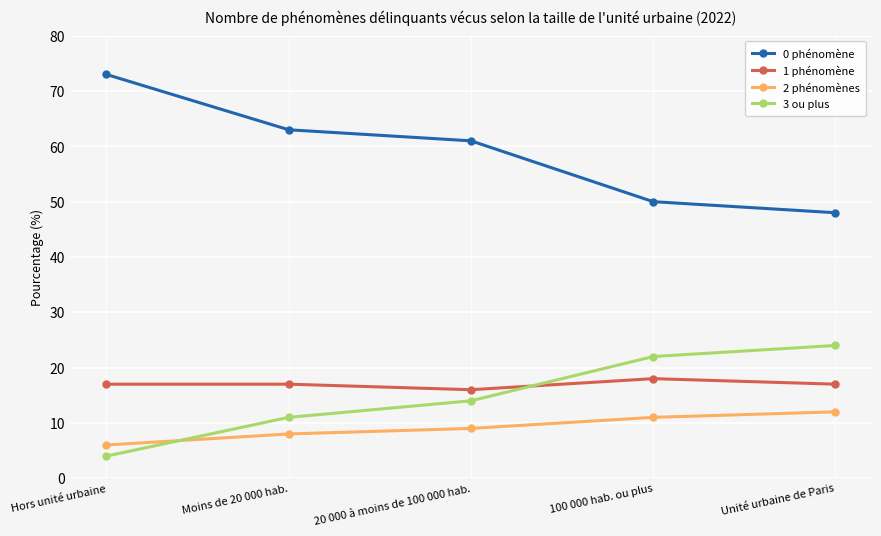

What is the spread (max minus min) of values at 100 000 hab. ou plus?

39